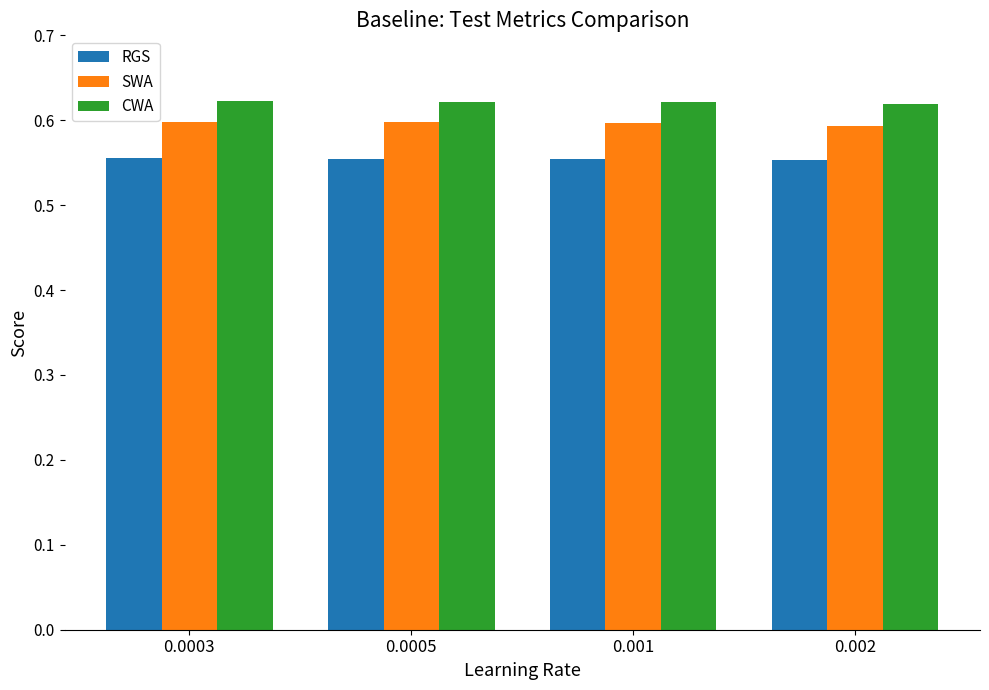

How many CWA values are between 0 and 1?

4